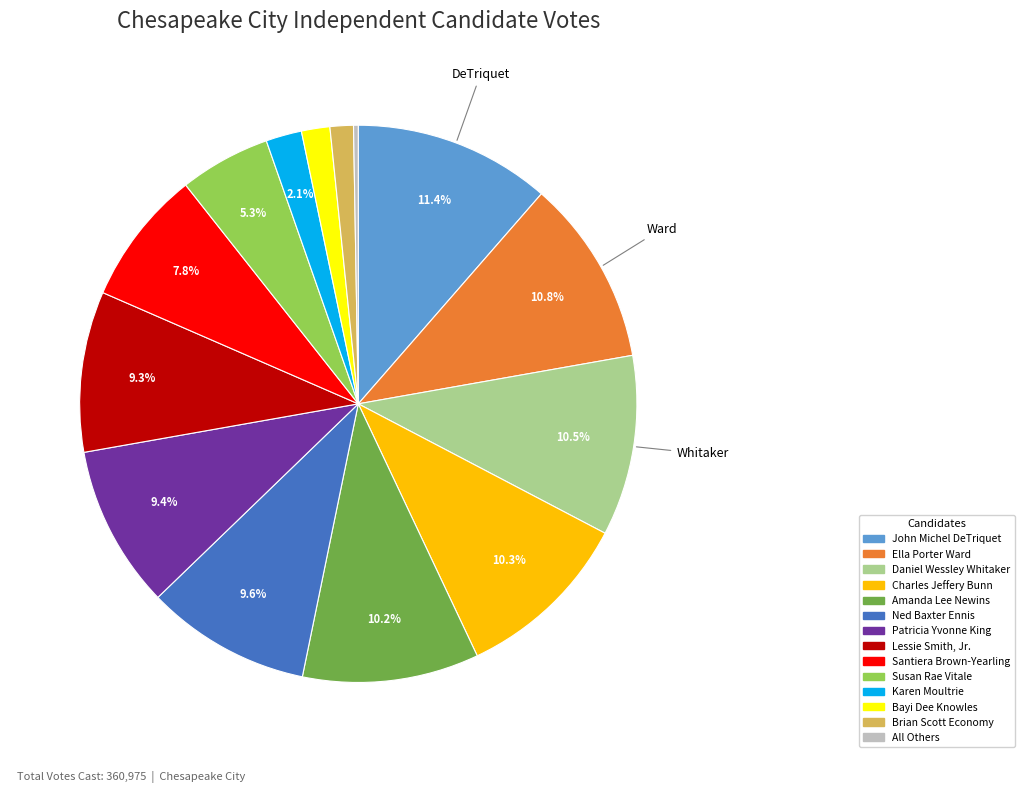

Which slice is the largest?

John Michel DeTriquet